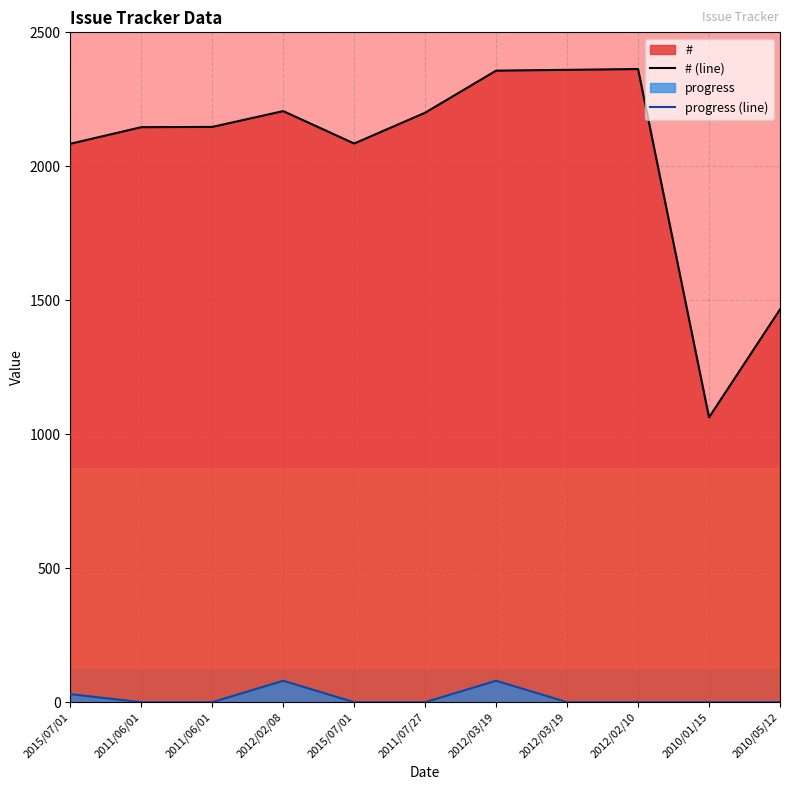

Where is progress (line) nearest to the value 40?

2015/07/01